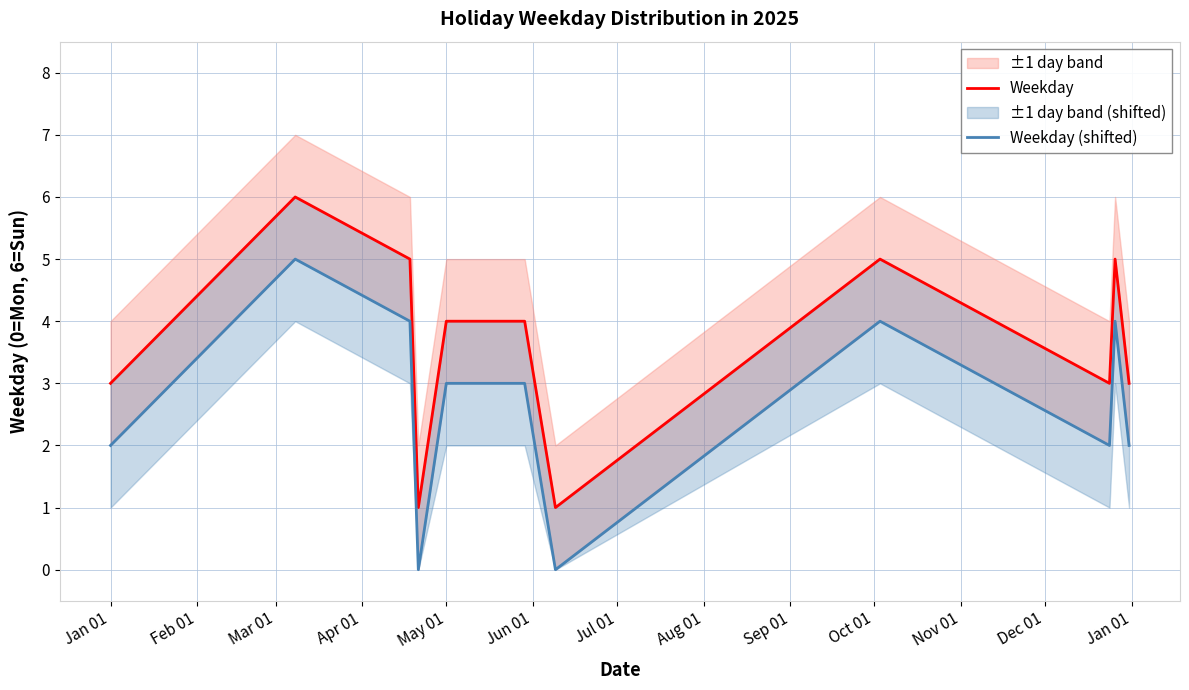

Reading left to right, list all the values displayed in this chart.

Weekday: 3	6	5	1	4	4	1	5	3	4	5	3
Weekday (shifted): 2	5	4	0	3	3	0	4	2	3	4	2